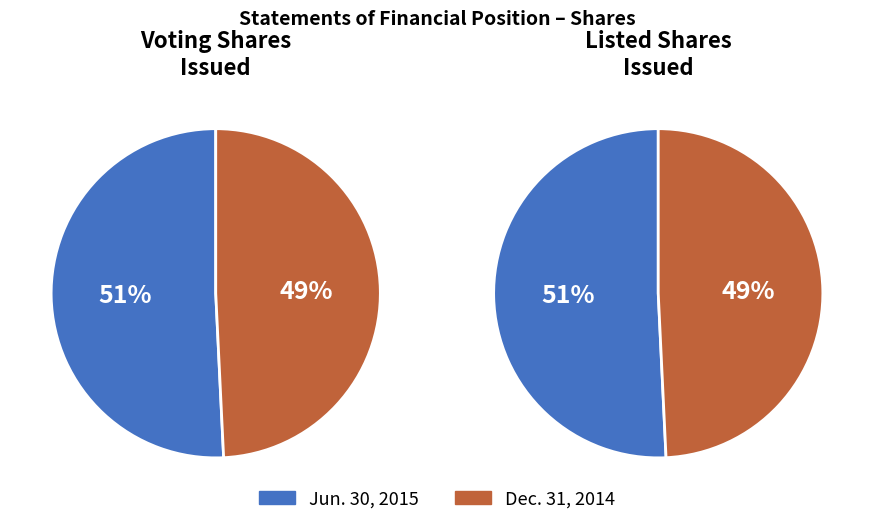

To the nearest percent, what percentage of the pie is Listed Shares Issued?

100%